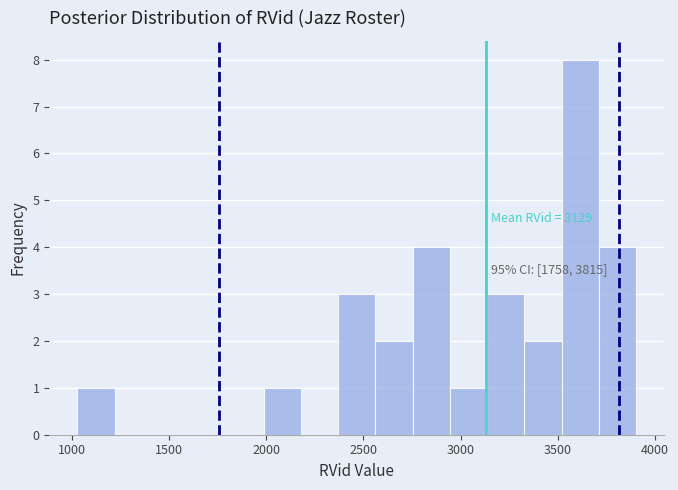

Around what value on the x-axis is the tallest bar? Give the approximate position of its centre, as read against the axis.

3600